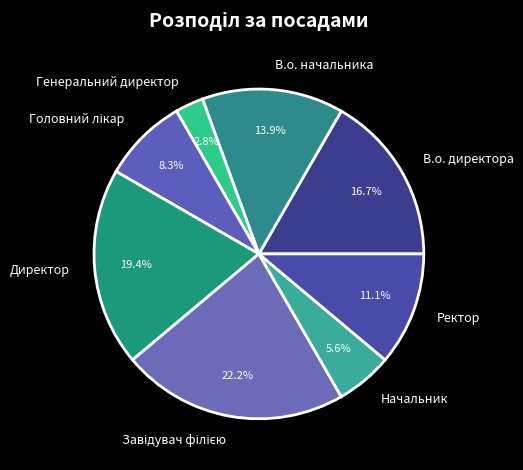

To the nearest percent, what percentage of the pie is В.о. директора?

17%